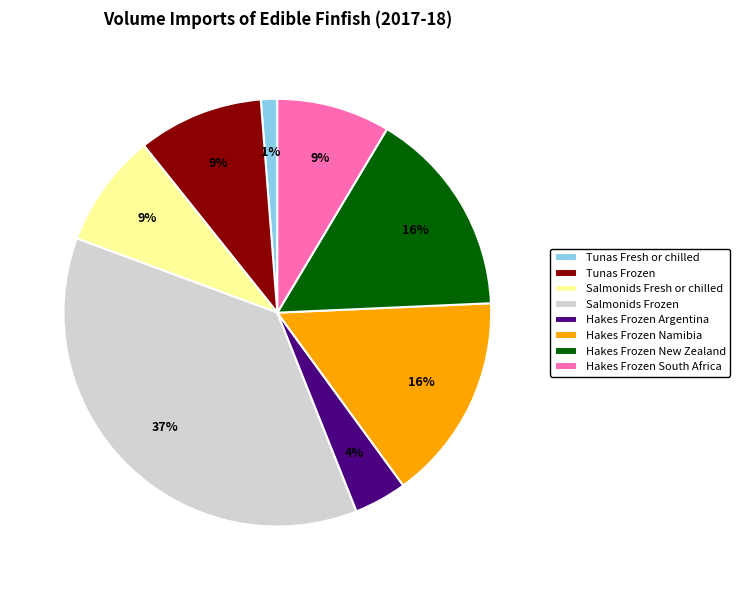

The Hakes Frozen Argentina slice represents 4% of the pie. True or false?

True